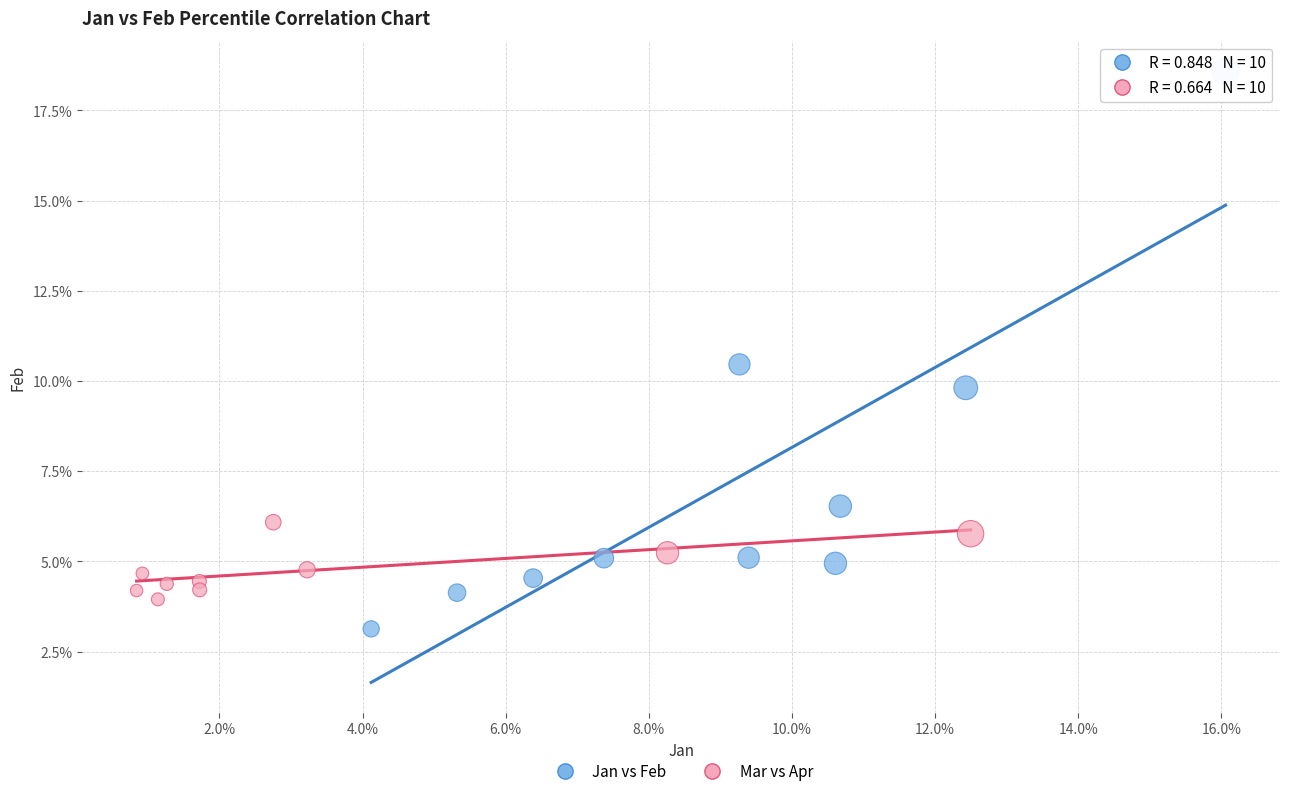

Which series reaches the minimum Y coordinate?

Jan vs Feb